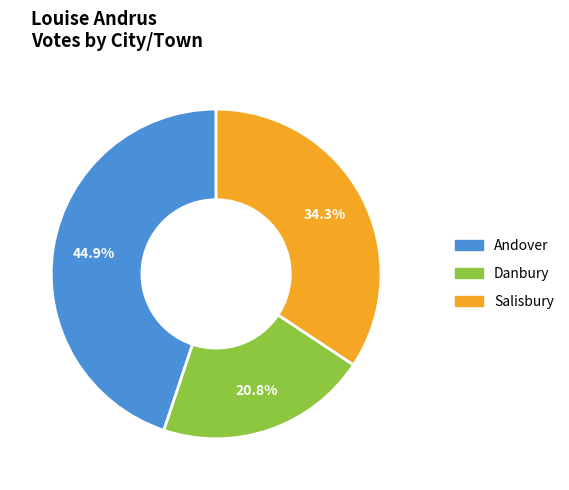

What percentage is the Andover slice, to the nearest percent?

45%